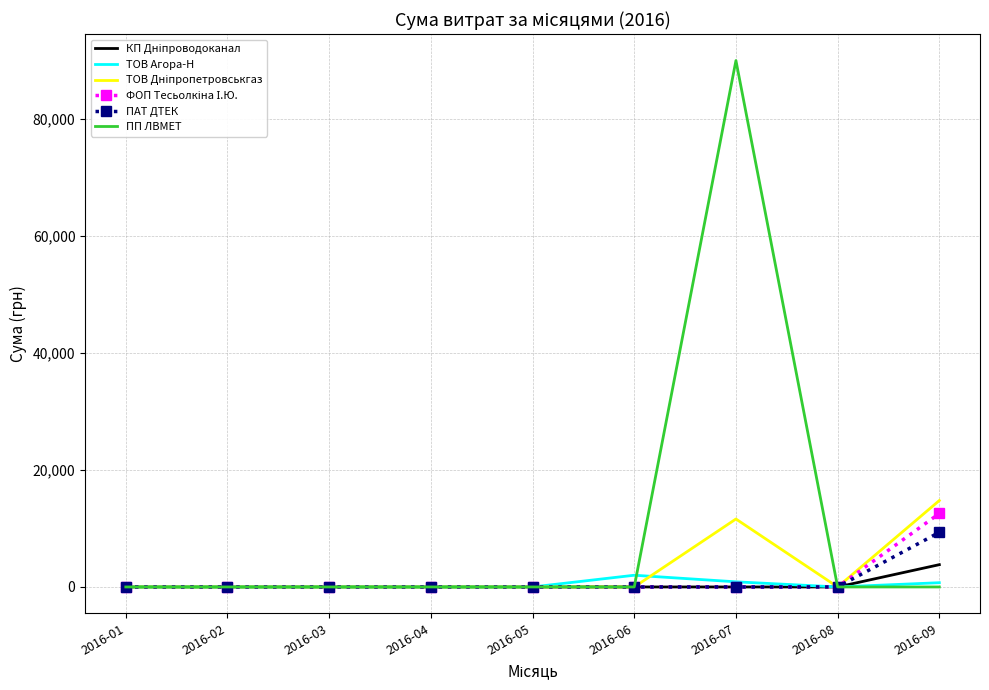

Which series has the widest spread of values?

ПП ЛВМЕТ